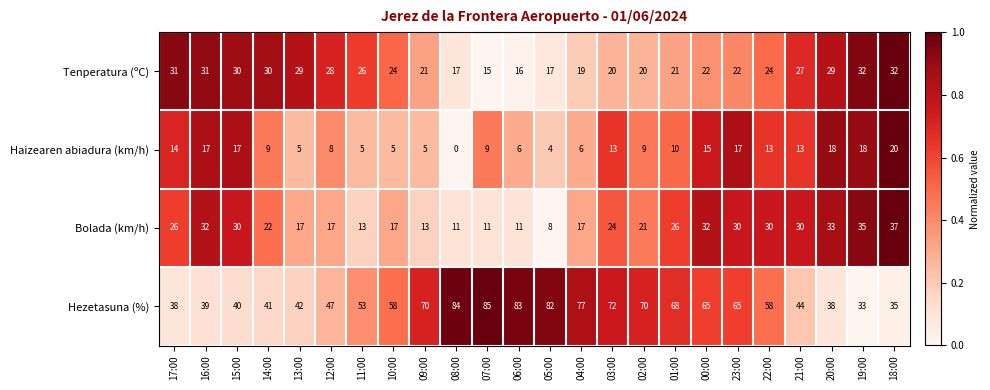

How many values in Haizearen abiadura (km/h) are above zero?

23